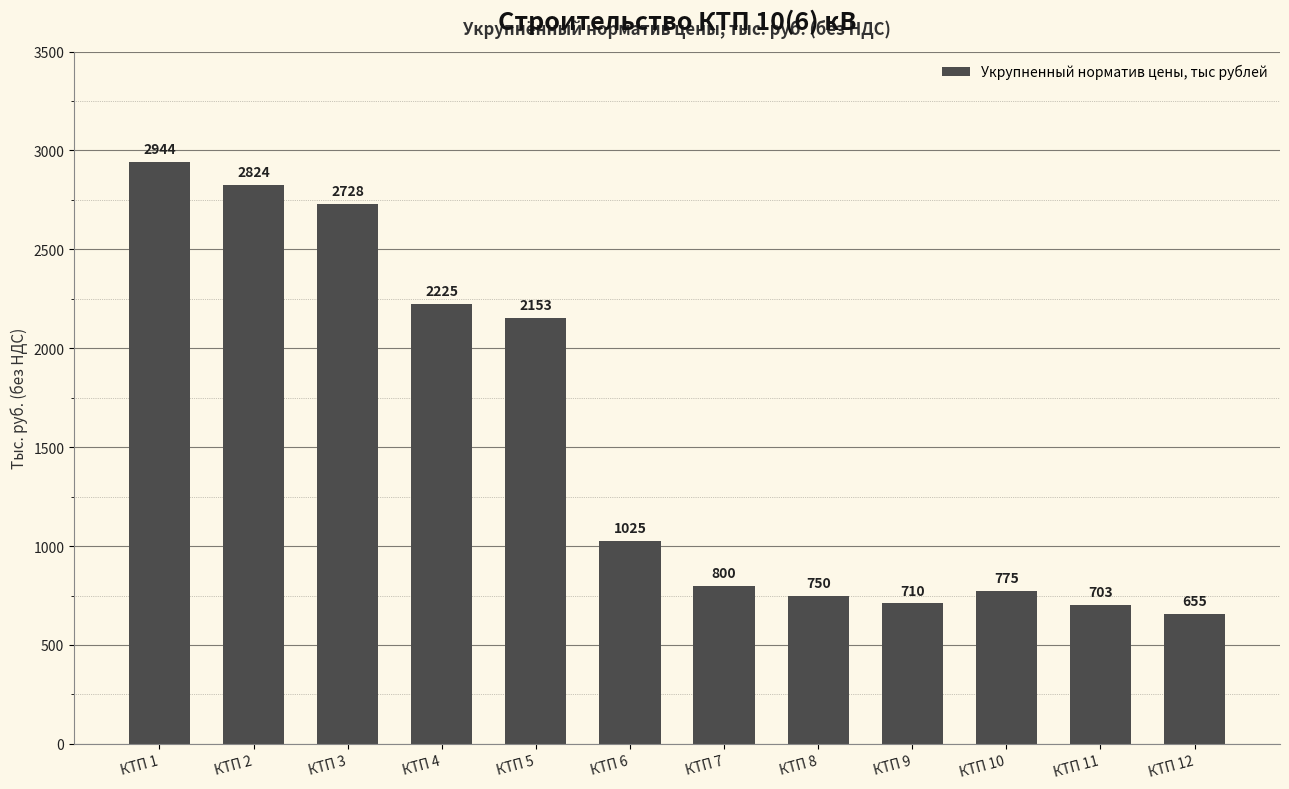

Rank the categories by value from lowest to highest.

КТП 12, КТП 11, КТП 9, КТП 8, КТП 10, КТП 7, КТП 6, КТП 5, КТП 4, КТП 3, КТП 2, КТП 1